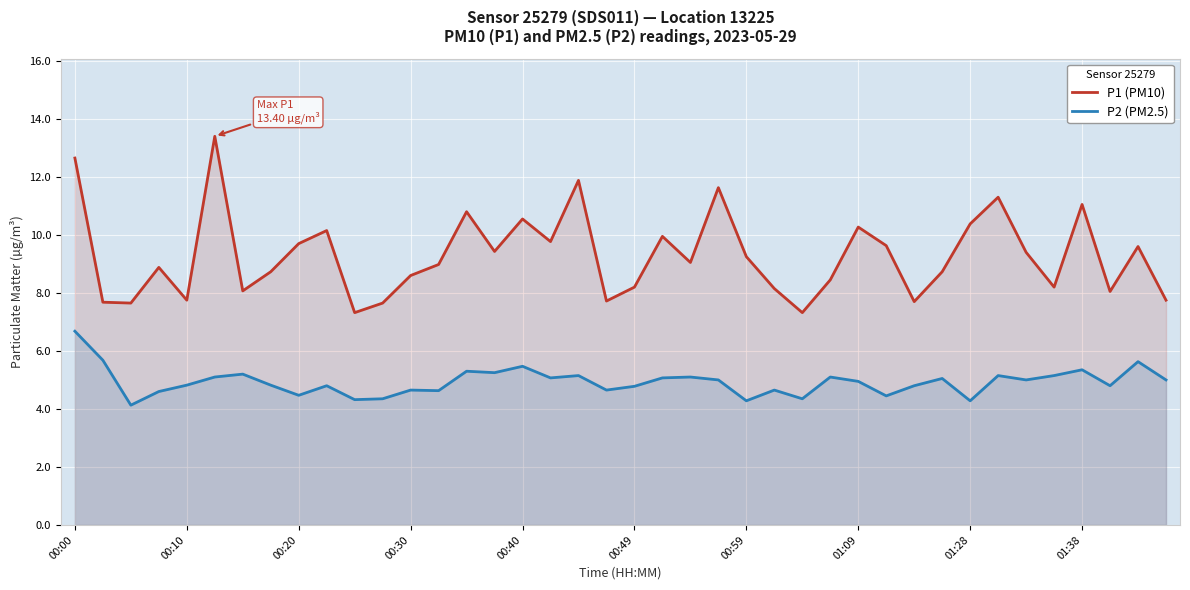

What is the lowest value of the P1 (PM10) series?

7.3